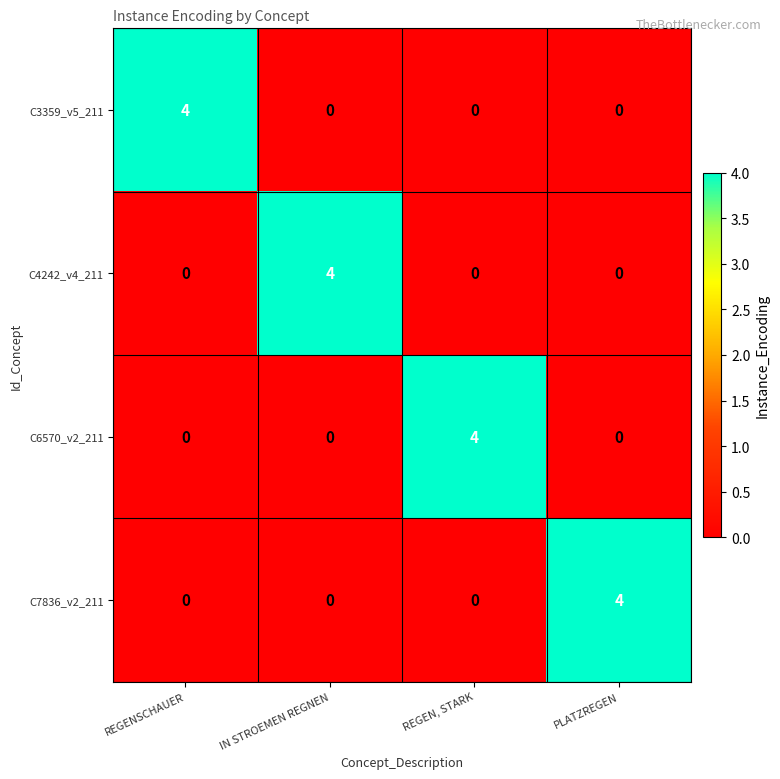

Reading right to left, transcribe all the data shown in this chart.

C3359_v5_211: PLATZREGEN=0	REGEN, STARK=0	IN STROEMEN REGNEN=0	REGENSCHAUER=4
C4242_v4_211: PLATZREGEN=0	REGEN, STARK=0	IN STROEMEN REGNEN=4	REGENSCHAUER=0
C6570_v2_211: PLATZREGEN=0	REGEN, STARK=4	IN STROEMEN REGNEN=0	REGENSCHAUER=0
C7836_v2_211: PLATZREGEN=4	REGEN, STARK=0	IN STROEMEN REGNEN=0	REGENSCHAUER=0